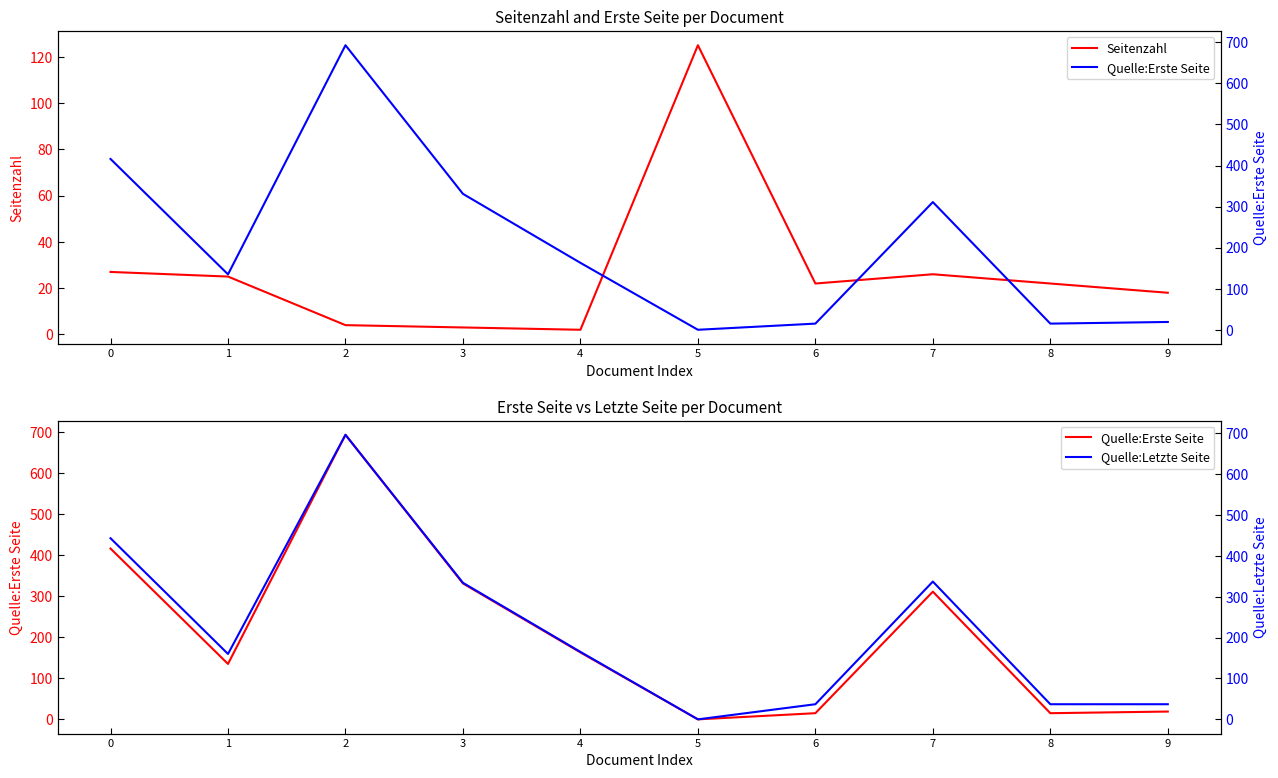

Reading left to right, transcribe all the data shown in this chart.

Seitenzahl: 27	25	4	3	2	125	22	26	22	18
Quelle:Erste Seite: 416	135	693	331	163	0	15	311	15	19
Quelle:Letzte Seite: 443	160	696	334	165	0	37	337	37	37